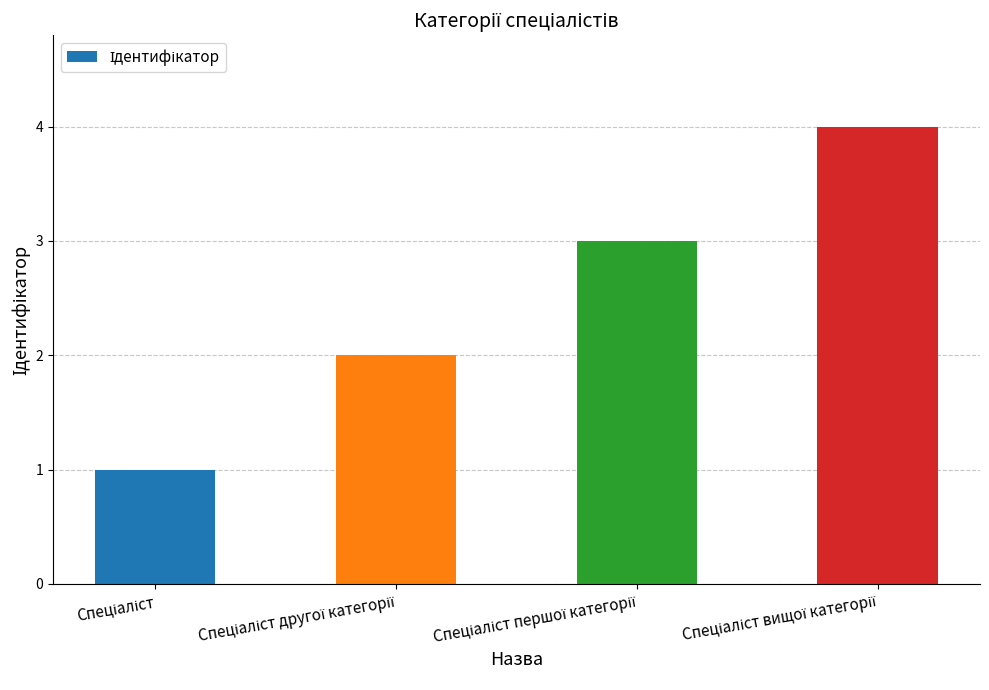

What is the greatest value displayed?

4